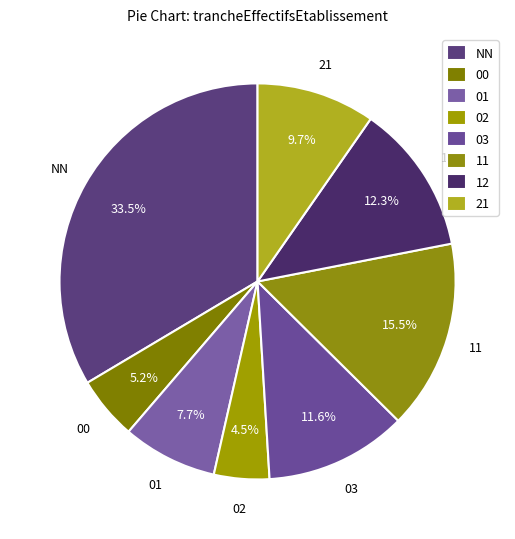

To the nearest percent, what is the average slice percentage?

12%